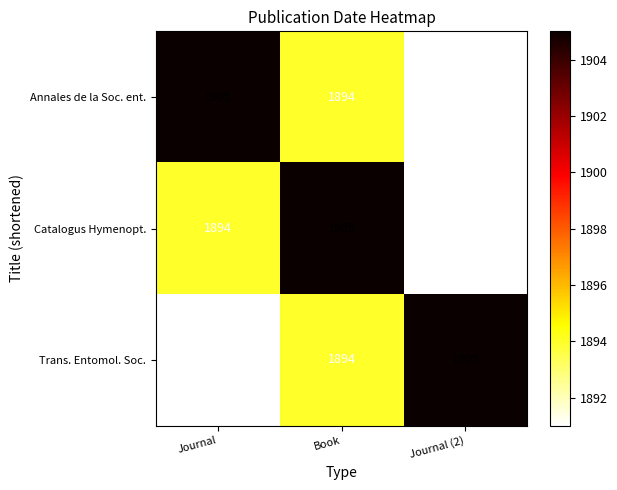

List the labels in order of Trans. Entomol. Soc. value, smallest first.

Journal, Book, Journal (2)